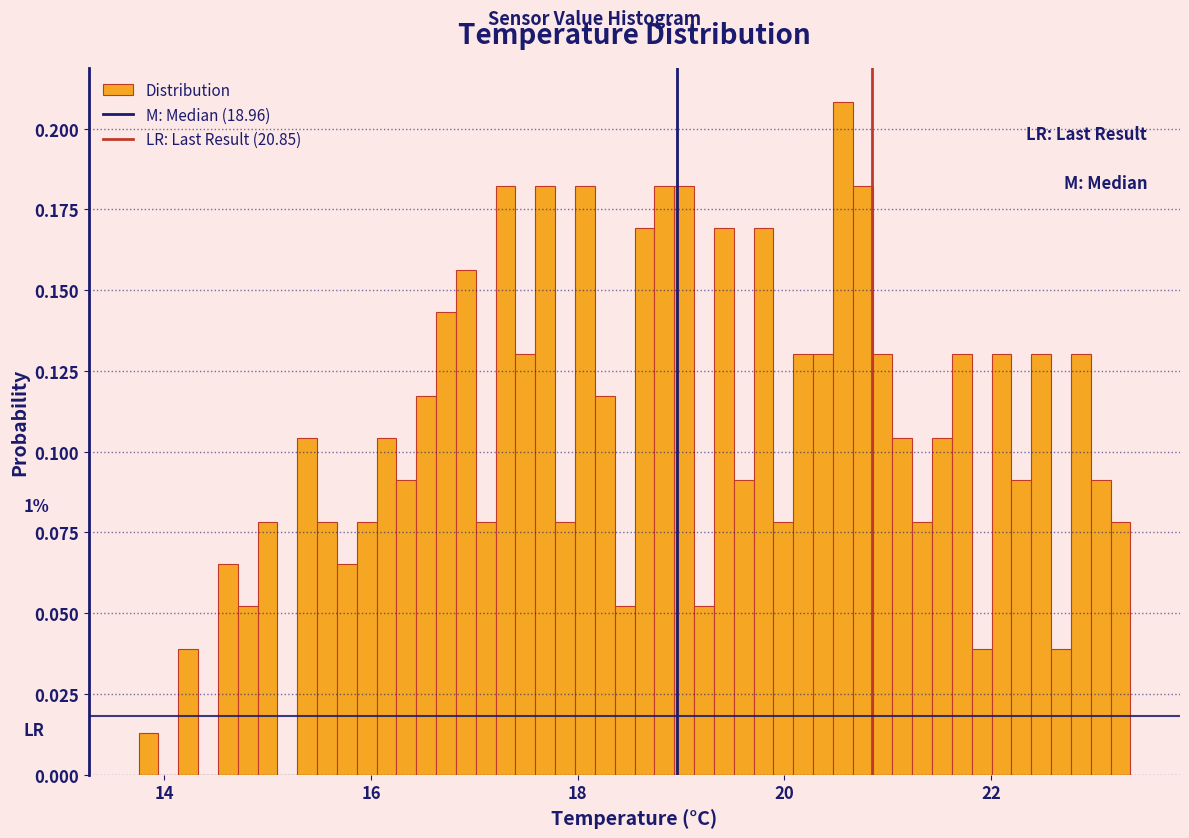

Read against the x-axis, roughly where is the centre of the tallest bar?

20.6